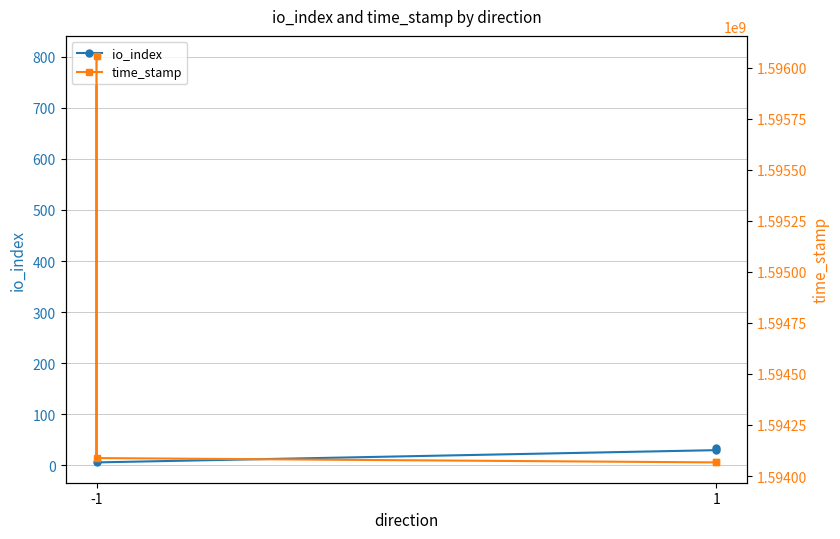

What value does the time_stamp series have at -1, to the nearest 10?

1596057000